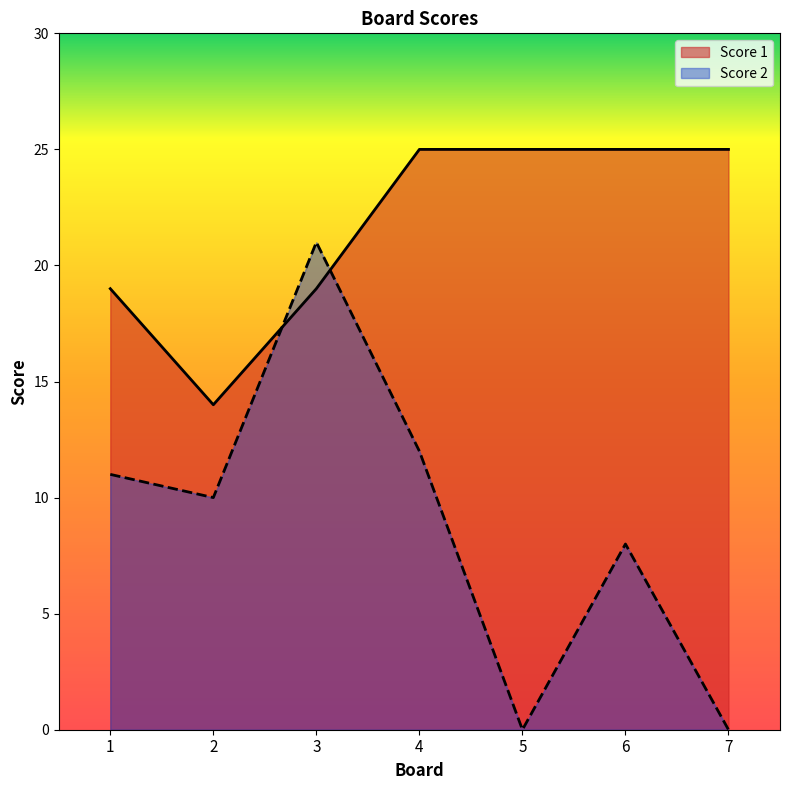

True or false: Score 2 and Score 1 intersect in this chart.

True